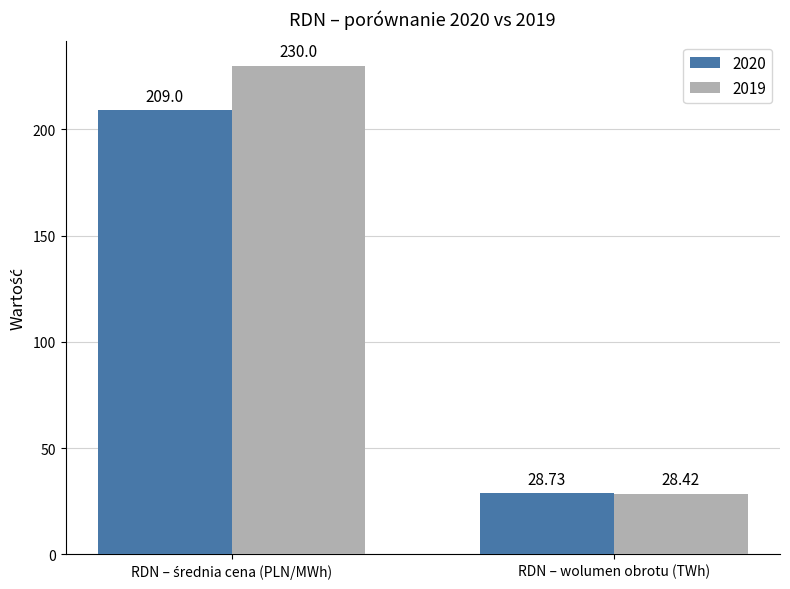

Which series has the largest total across all categories?

2019